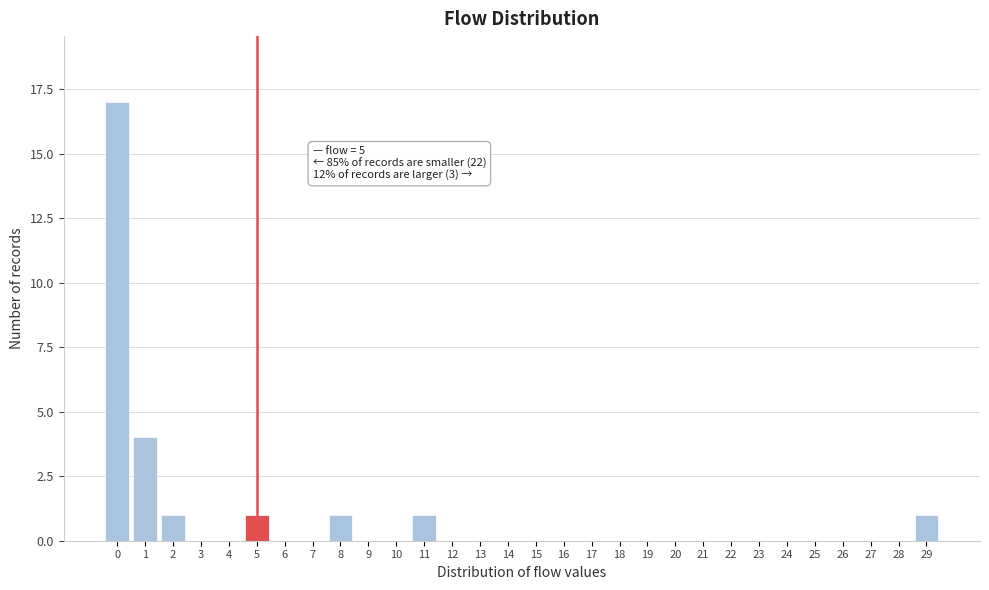

Over which range of the x-axis is the bar tallest?

-0.5 to 0.5